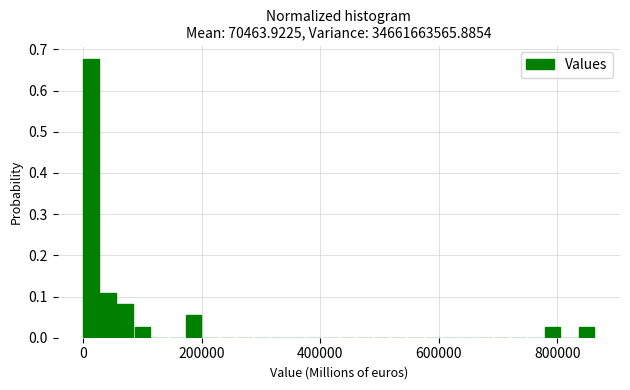

Around what value on the x-axis is the tallest bar? Give the approximate position of its centre, as read against the axis.

20000